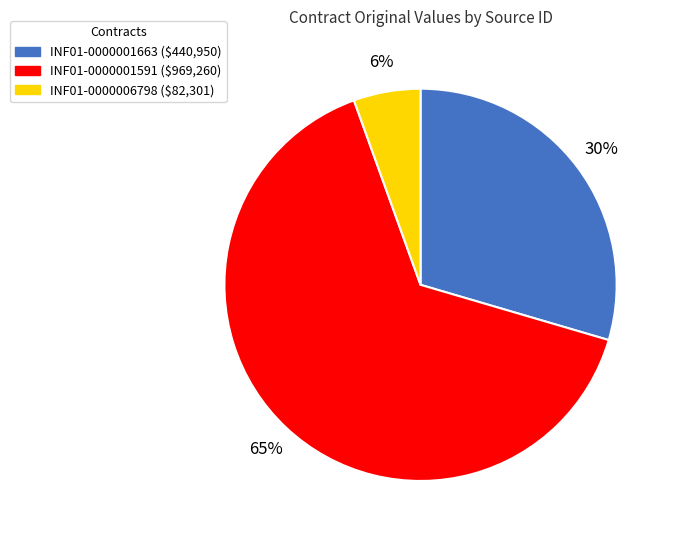

To the nearest percent, what percentage of the pie is INF01-0000006798?

6%